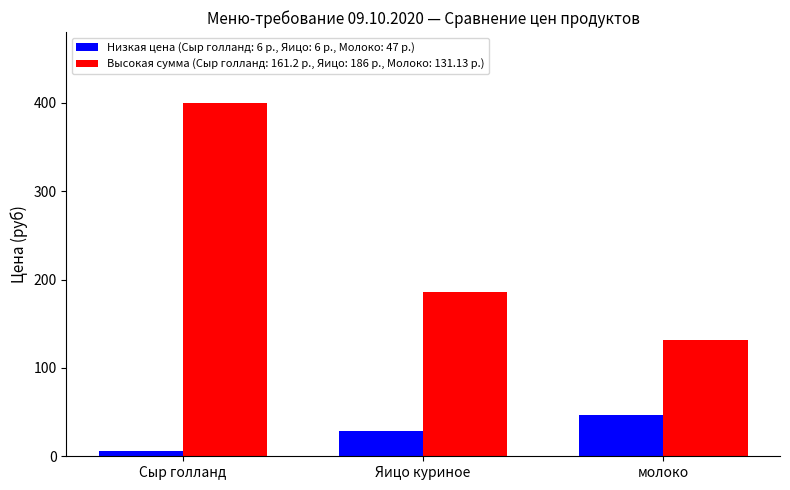

What is the spread (max minus min) of values at молоко?

84.1